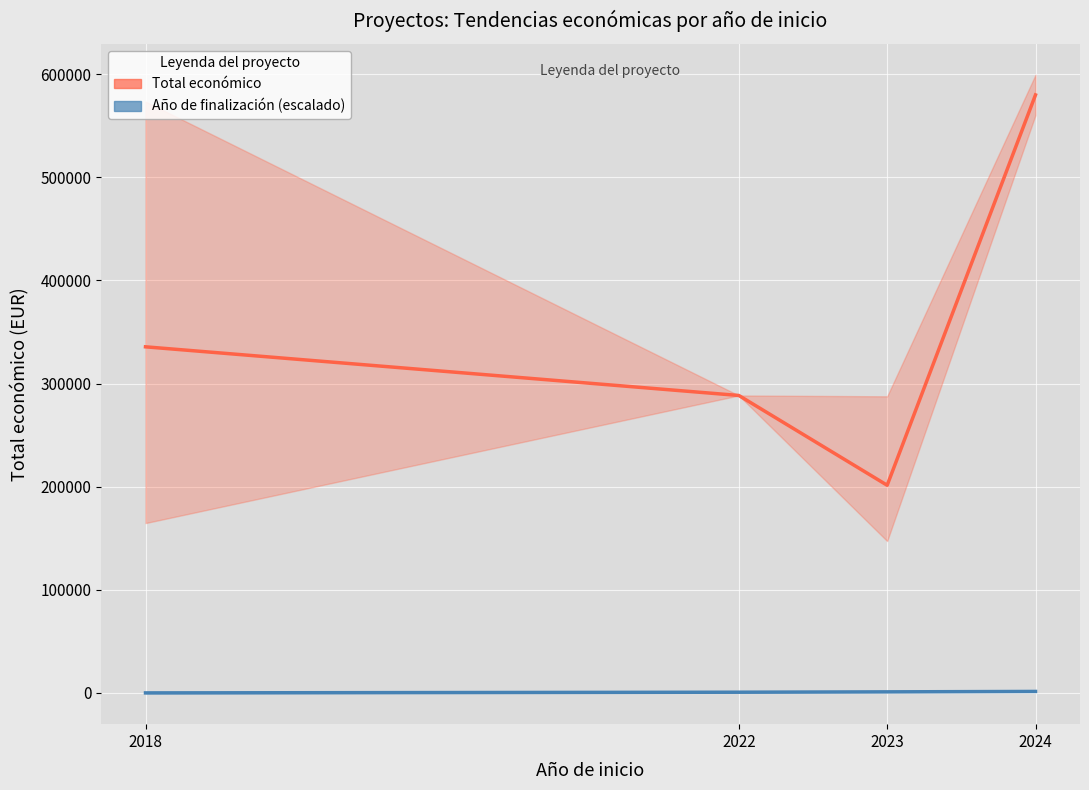

At which label does Total económico first exceed 335617?

2018